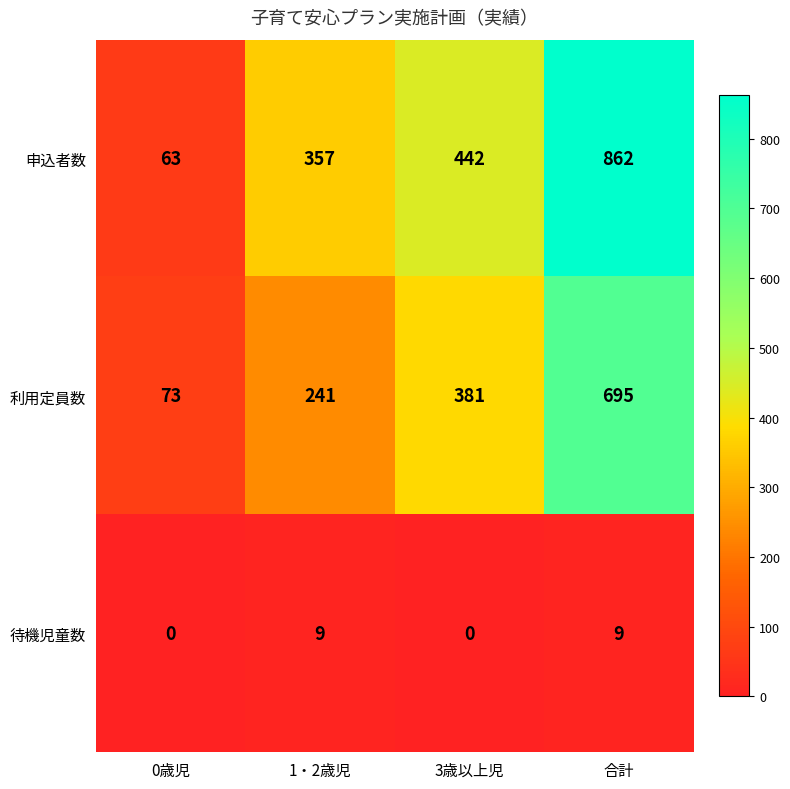

What value does the 待機児童数 series have at 1・2歳児?

9